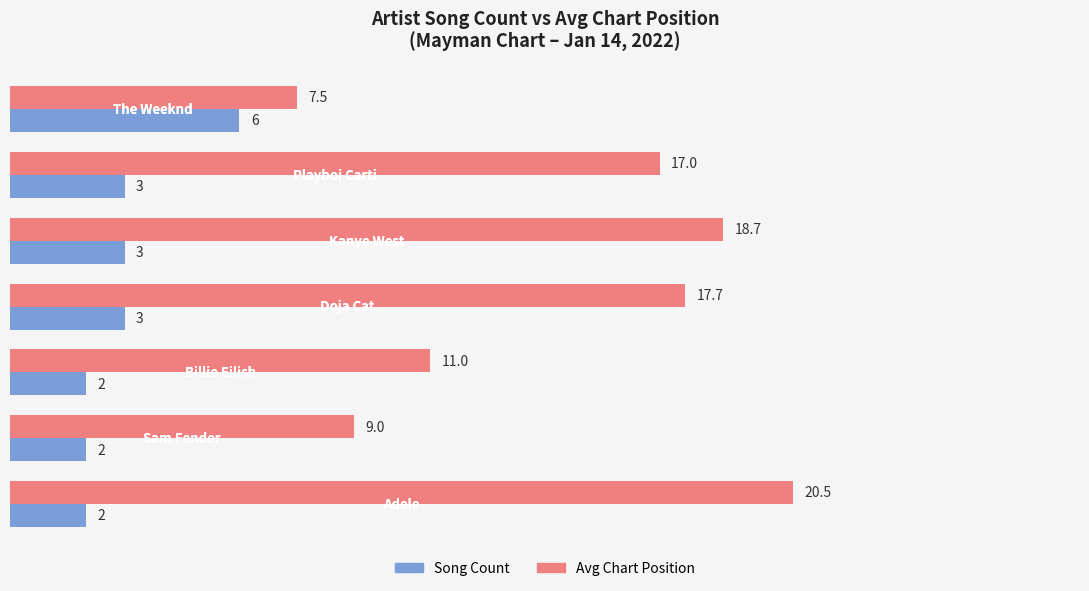

What is the minimum value shown in the chart?

2.0